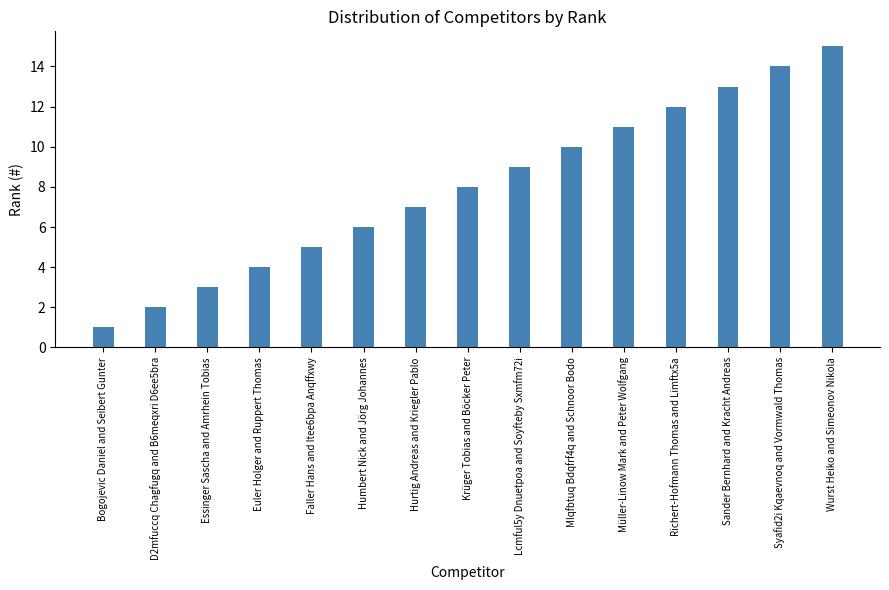

Which label corresponds to the largest value in the chart?

Wurst Heiko and Simeonov Nikola